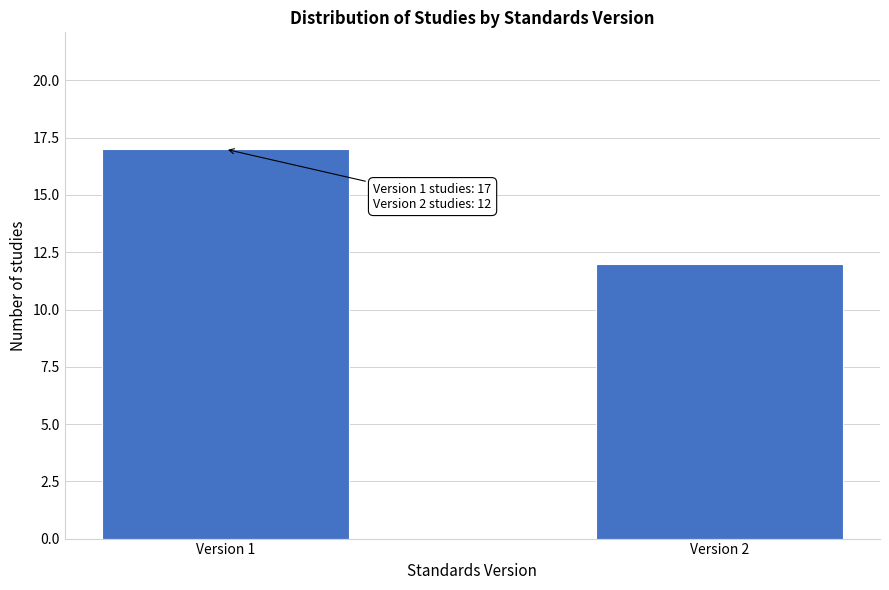

Reading left to right, extract all data points from this chart.

Version 1=17	Version 2=12